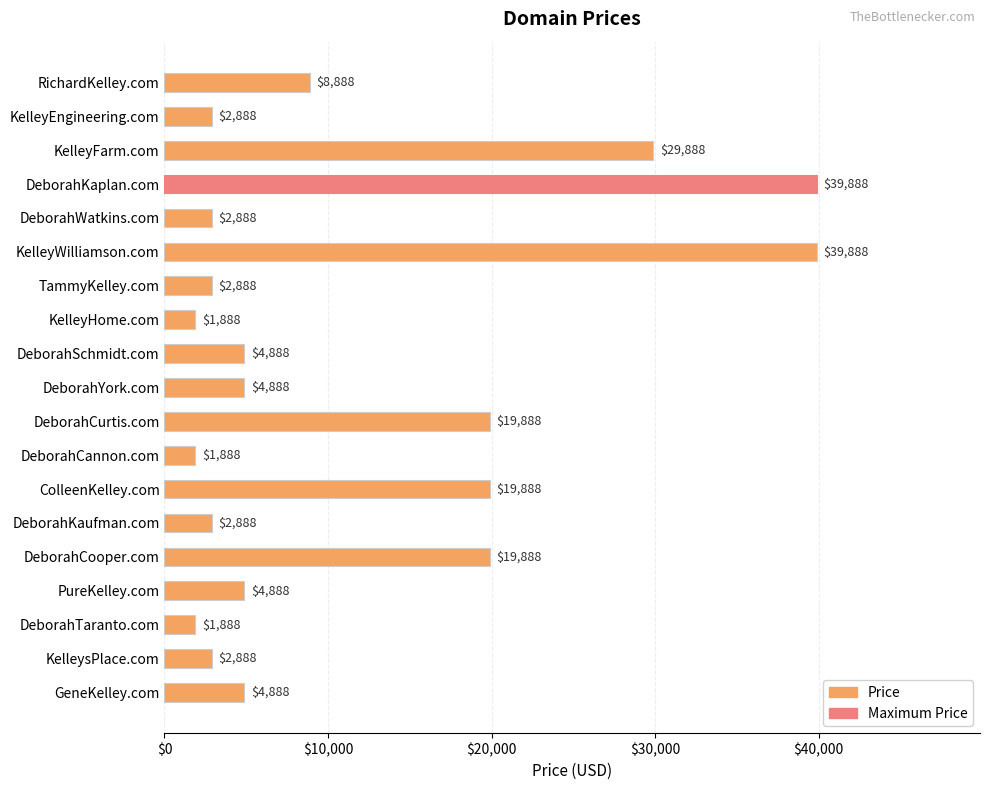

What is the change in value from DeborahWatkins.com to KelleyWilliamson.com?

+37000